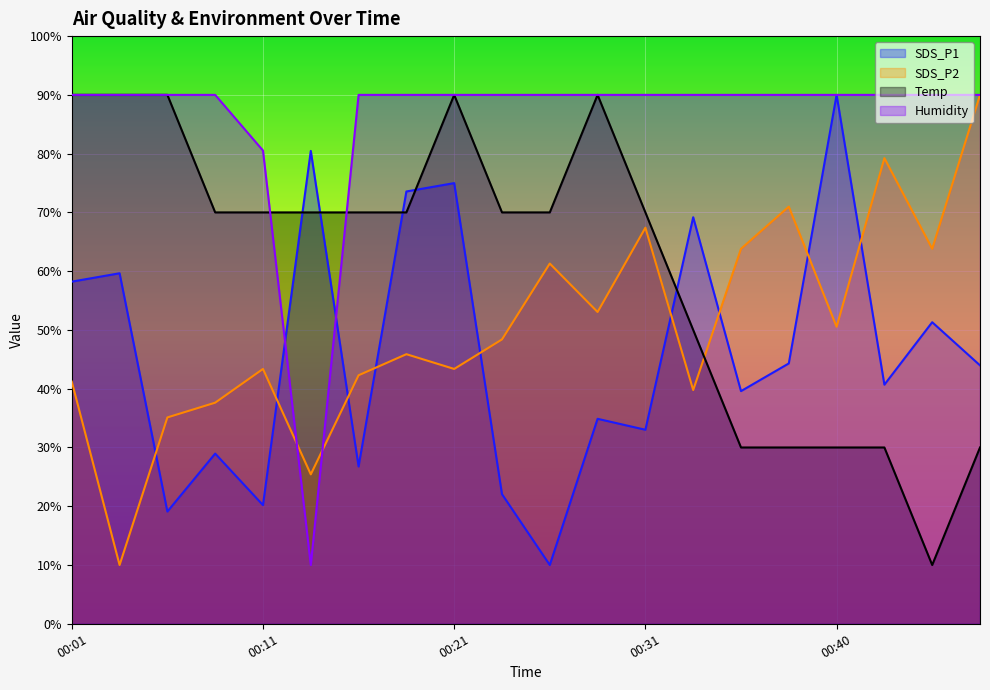

What is the value of the SDS_P2 point at the 6th from the left?

25.4